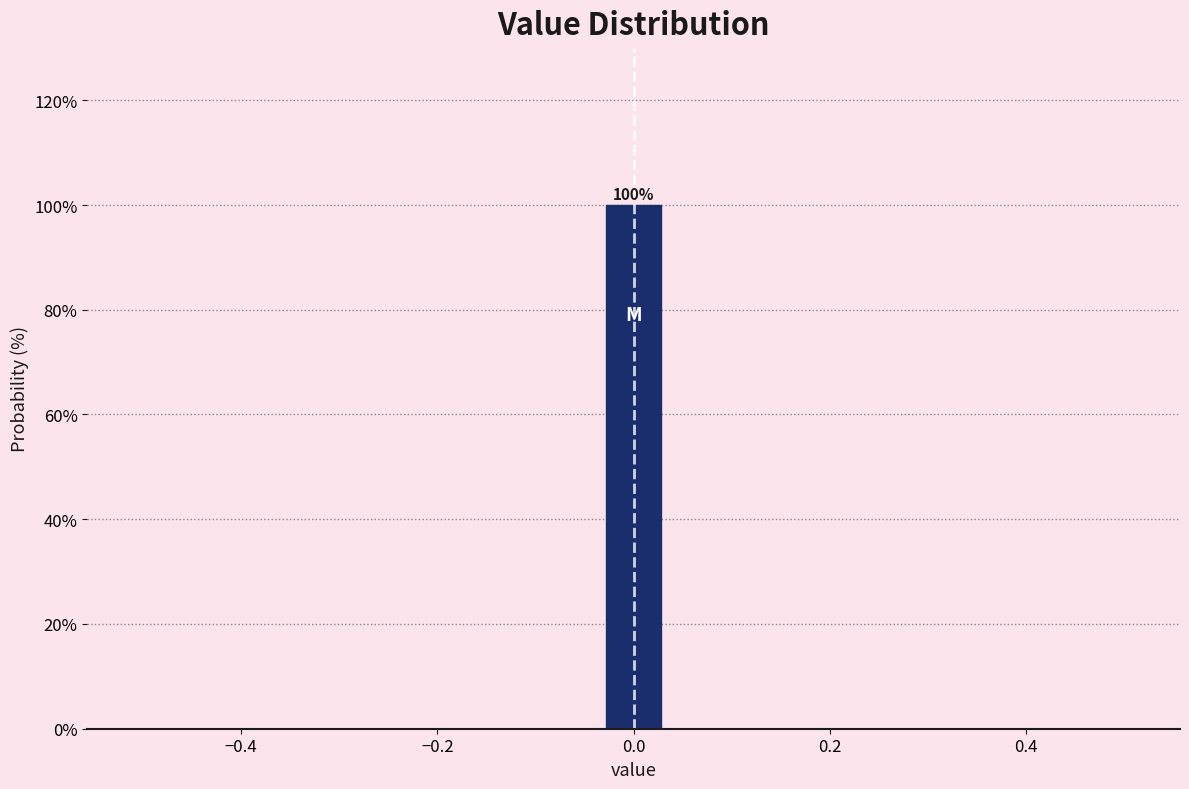

Around what value on the x-axis is the tallest bar? Give the approximate position of its centre, as read against the axis.

0.00